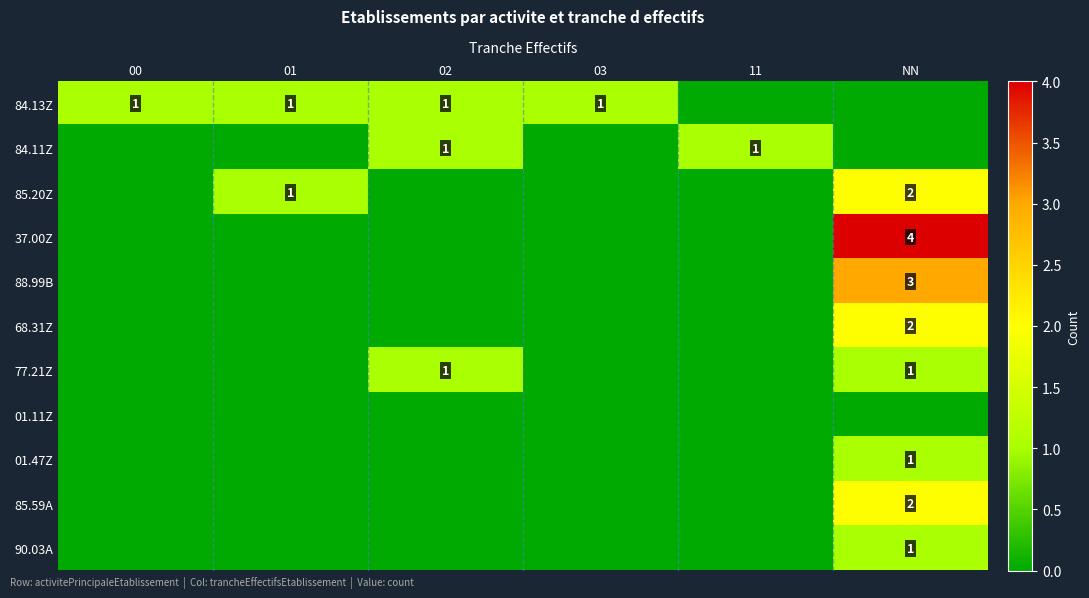

Rank the categories by 85.20Z value from lowest to highest.

00, 02, 03, 11, 01, NN